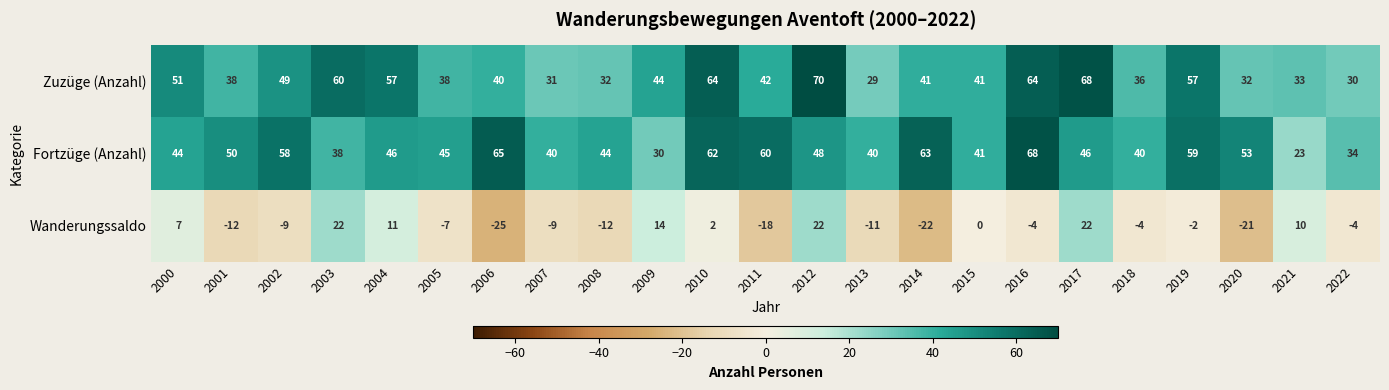

What is the difference between the highest and lowest values at 2009?

30